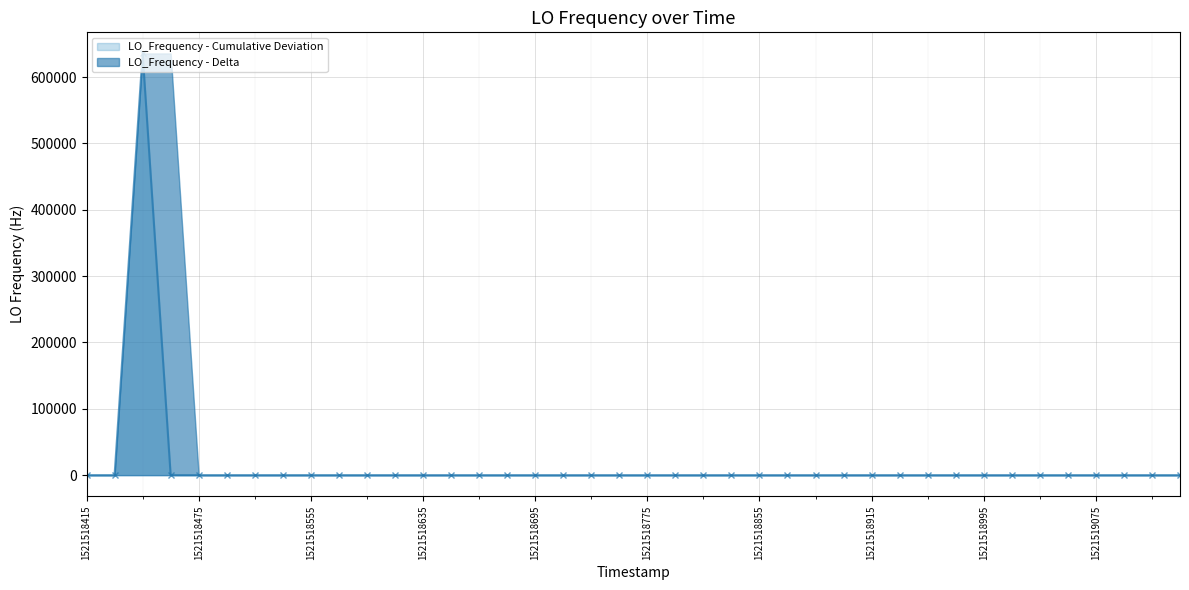

True or false: LO_Frequency - Cumulative Deviation has a value of 2.1 at 1521518855.

True